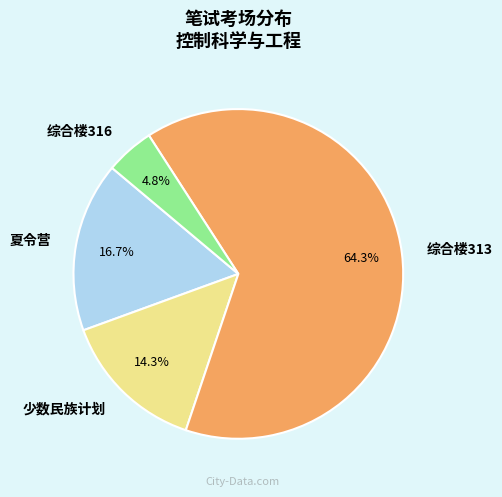

To the nearest percent, what is the difference between the 夏令营 and 少数民族计划 slice percentages?

2%